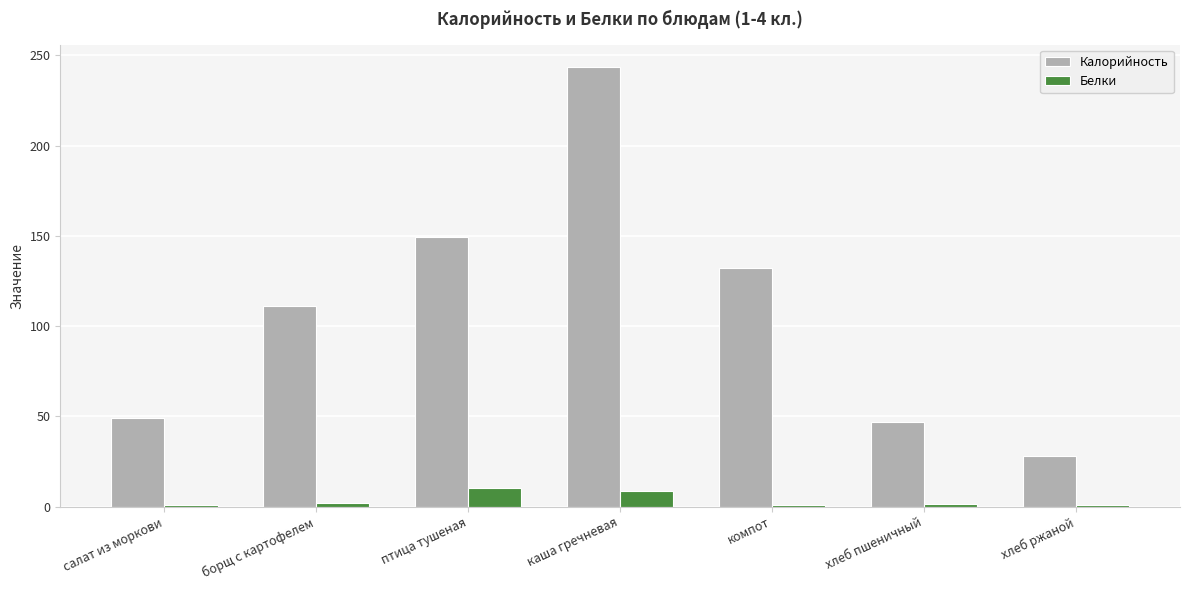

What is the sum of all Белки values?

25.4